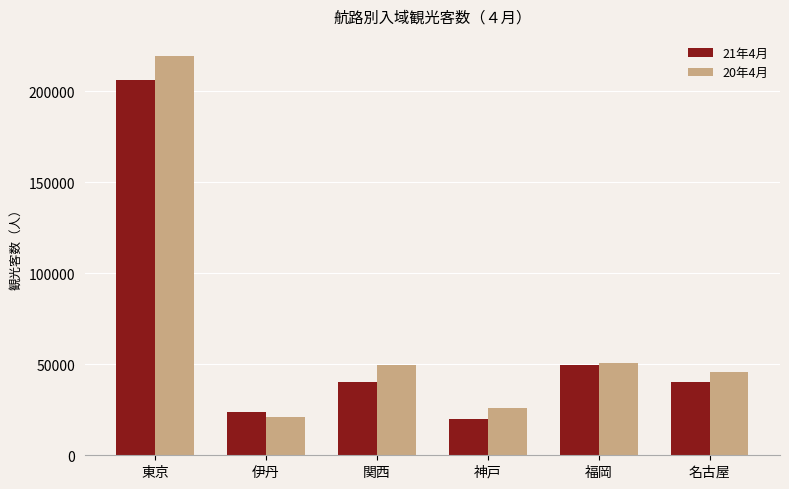

How many data points in 21年4月 are less than 40400?

3